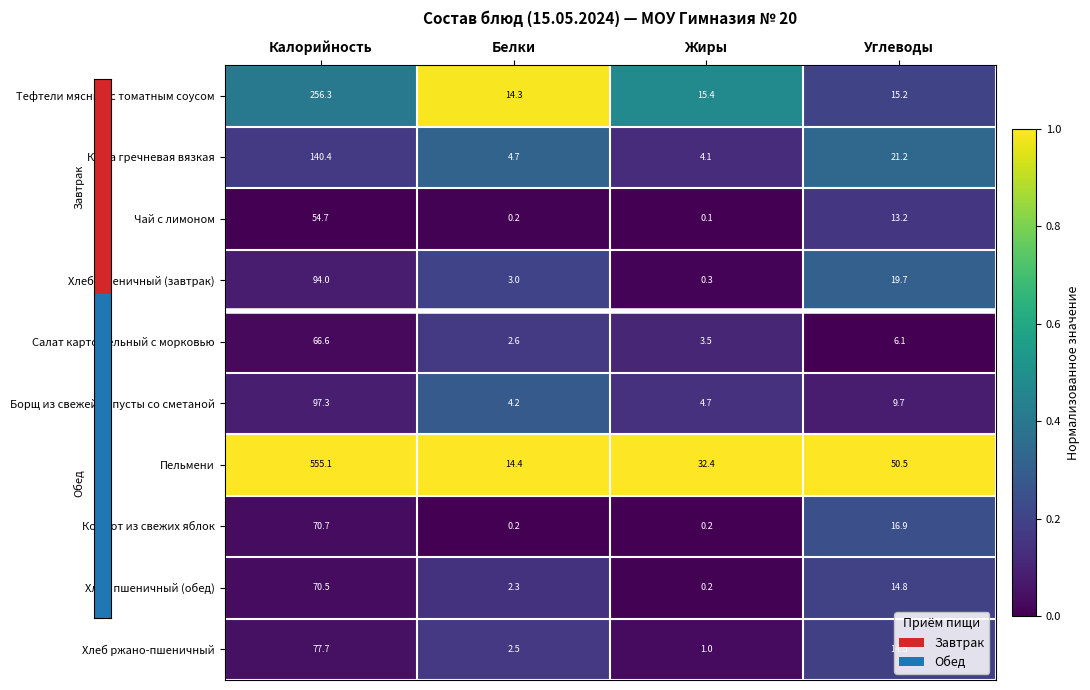

What is the sum of the Борщ из свежей капусты со сметаной values at Жиры and Белки?

8.9